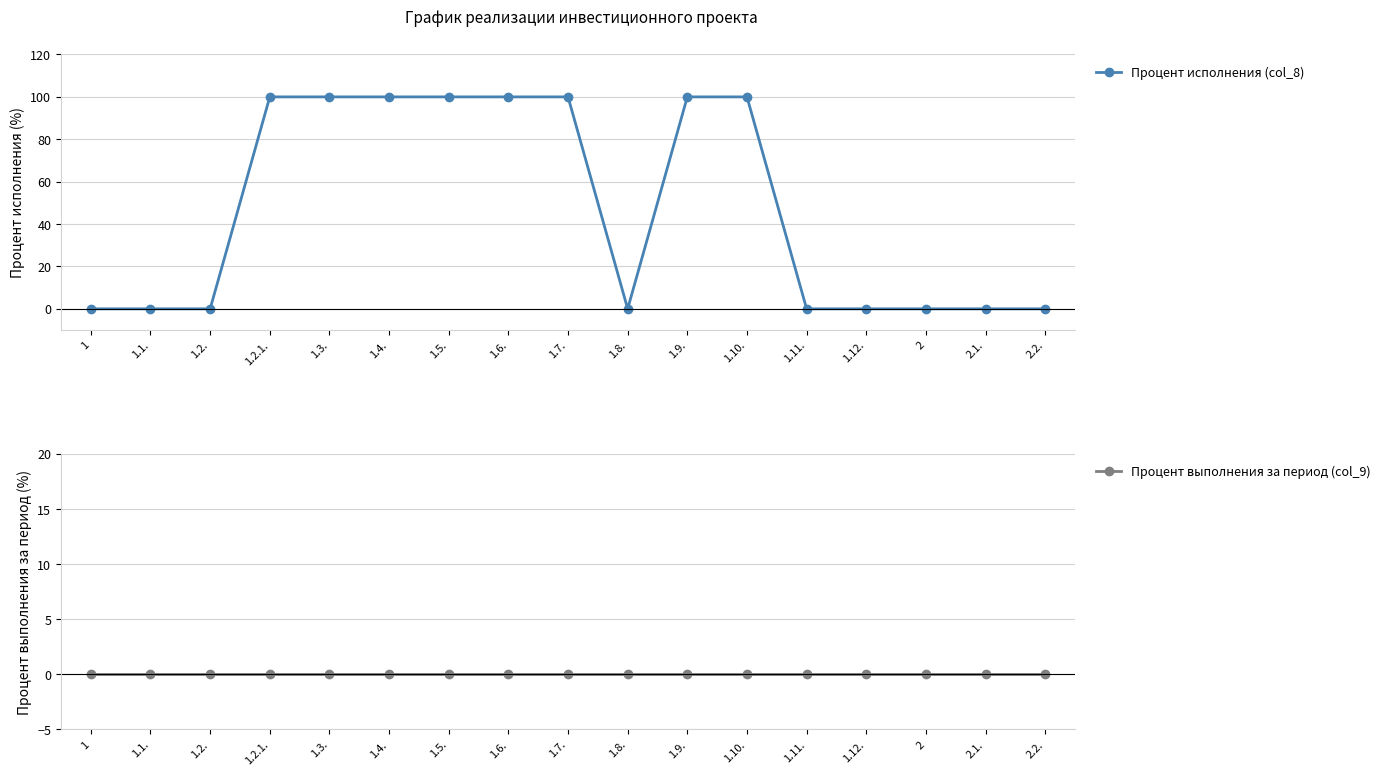

Which series has the largest total across all categories?

Процент исполнения (col_8)